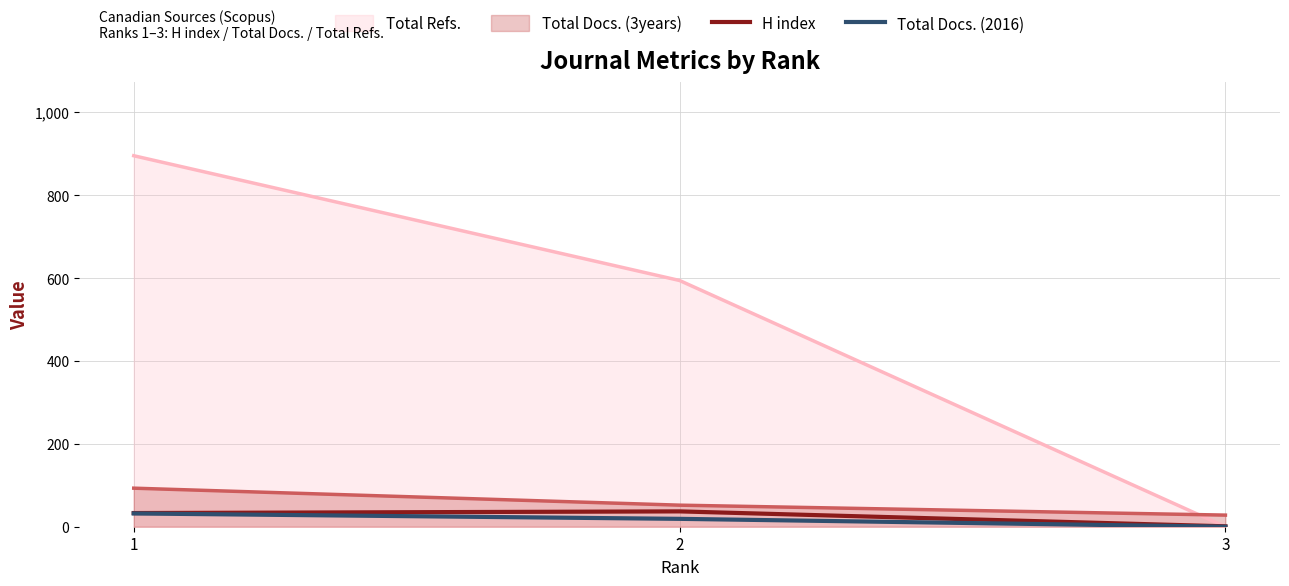

The Total Docs. (2016) series shows 32 at 1. True or false?

True